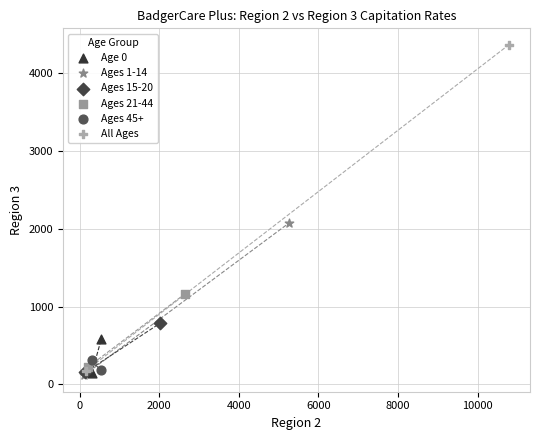

Which series has the widest spread of Y values?

All Ages